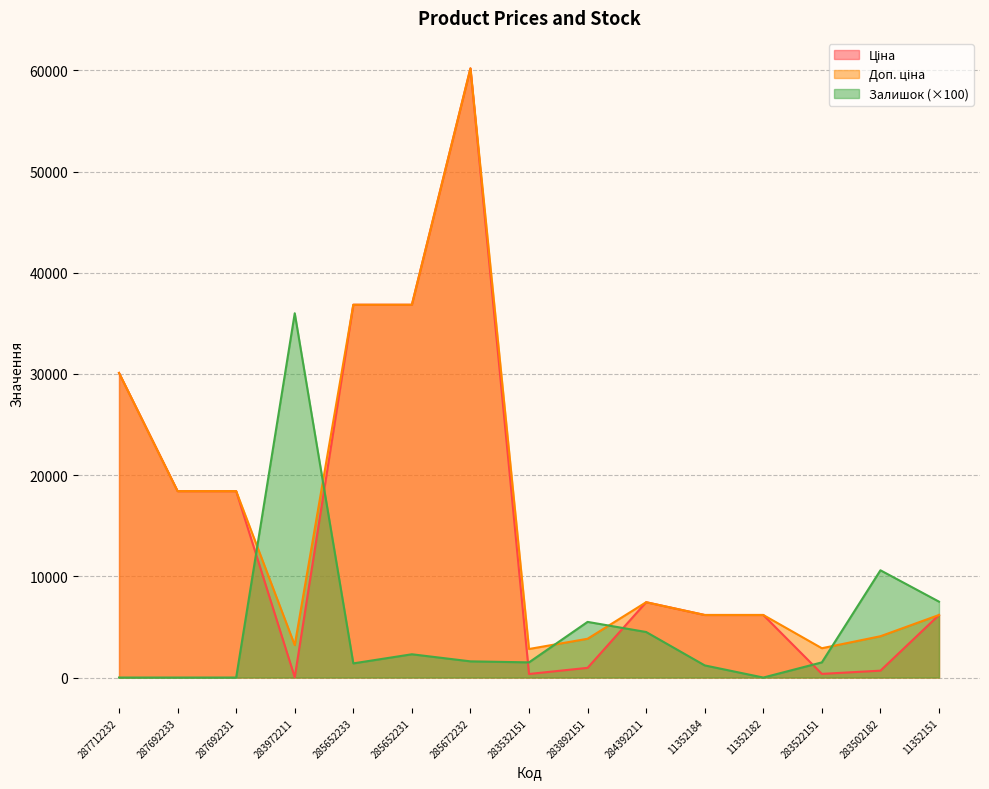

Reading right to left, list all the values displayed in this chart.

Ціна: 6182.6	680.4	362.1	6182.6	6182.6	7444.6	958.4	352.6	60205.6	36841.8	36841.8	32.0	18420.9	18420.9	30102.8
Доп. ціна: 6182.6	4082.3	2896.6	6182.6	6182.6	7444.6	3833.8	2821.2	60205.6	36841.8	36841.8	3205.0	18420.9	18420.9	30102.8
Залишок: 7500.0	10600.0	1500.0	0.0	1200.0	4500.0	5500.0	1500.0	1600.0	2300.0	1400.0	36000.0	0.0	0.0	0.0